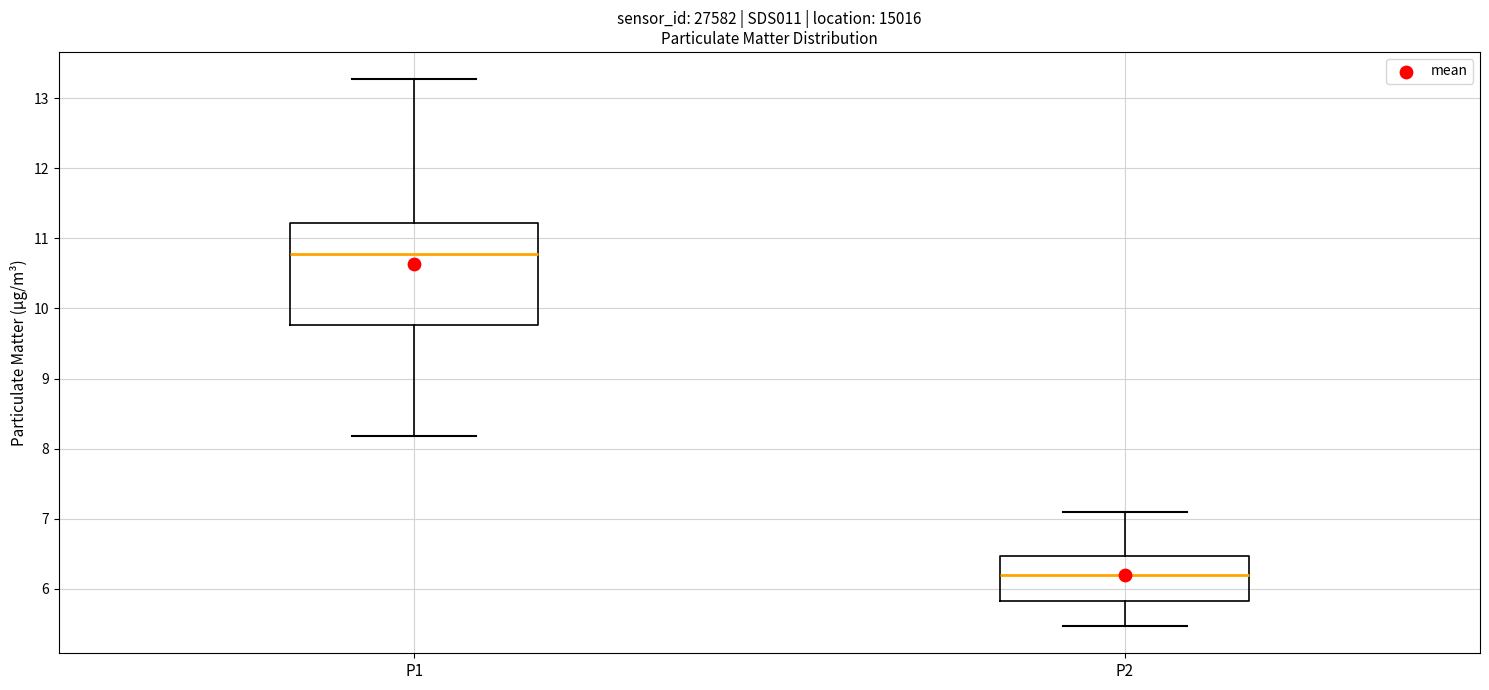

Where is the upper edge of the box for P1 on the y-axis? The values are not printed on the chart, so give them approximately, as read against the axis.

11.2